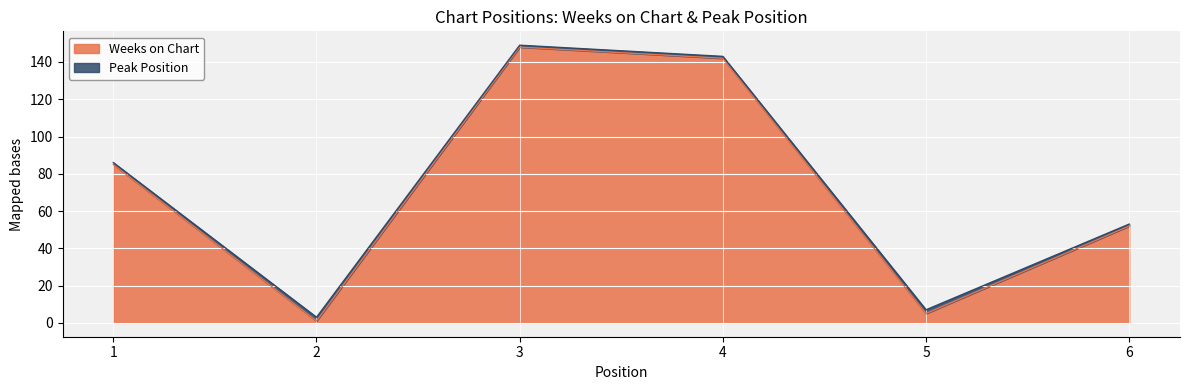

How many lines are shown in the chart?

2